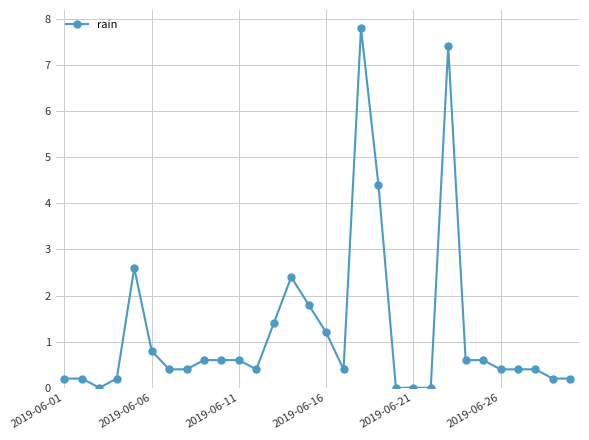

True or false: there are more than 1 points higher than both neighbors.

True